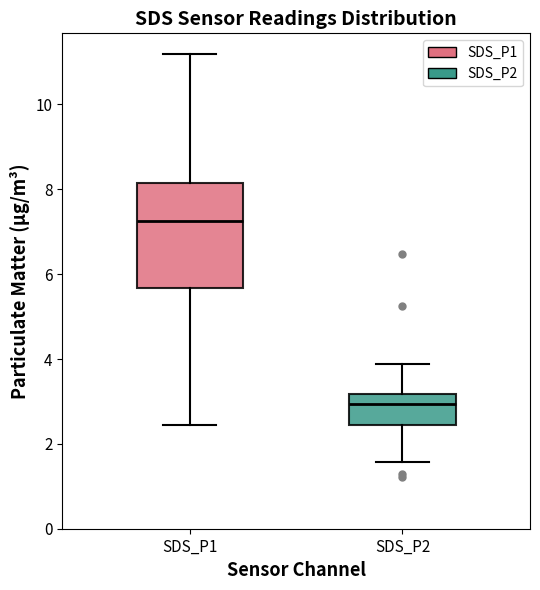

Reading left to right, read every box against the y-axis: the position of its median line, the range the box covers, and the ends of its whiskers. The values are not printed on the chart, so give them approximately, as read against the axis.

SDS_P1: median 7.2, box 5.6 to 8.2, whiskers 2.4 to 11.2
SDS_P2: median 3.0, box 2.4 to 3.2, whiskers 1.6 to 3.8